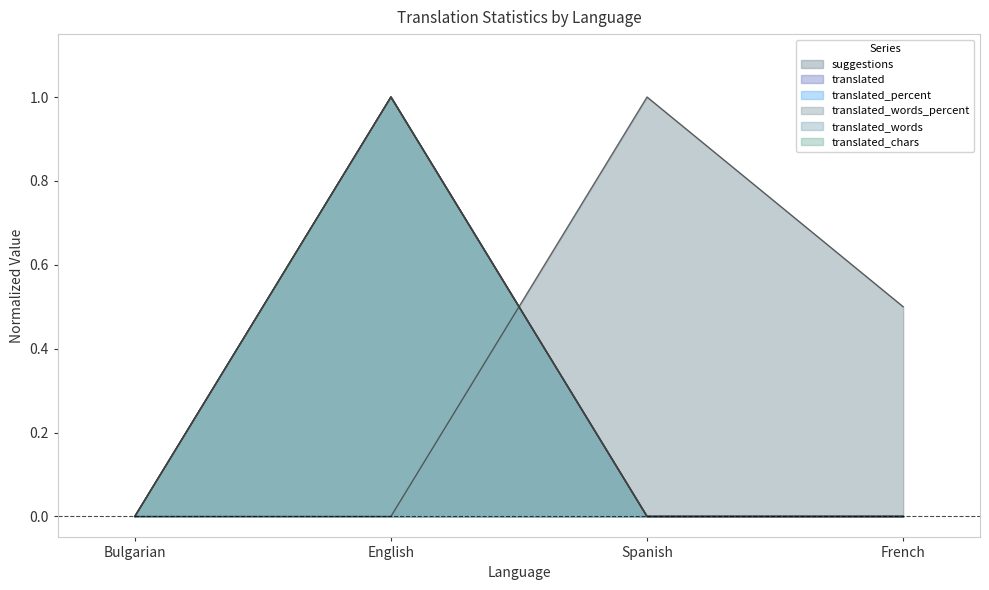

Which series has the largest total across all categories?

suggestions